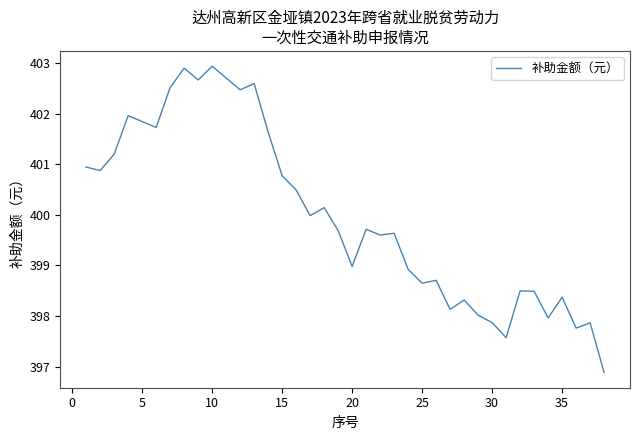

What is the greatest value displayed?

402.9